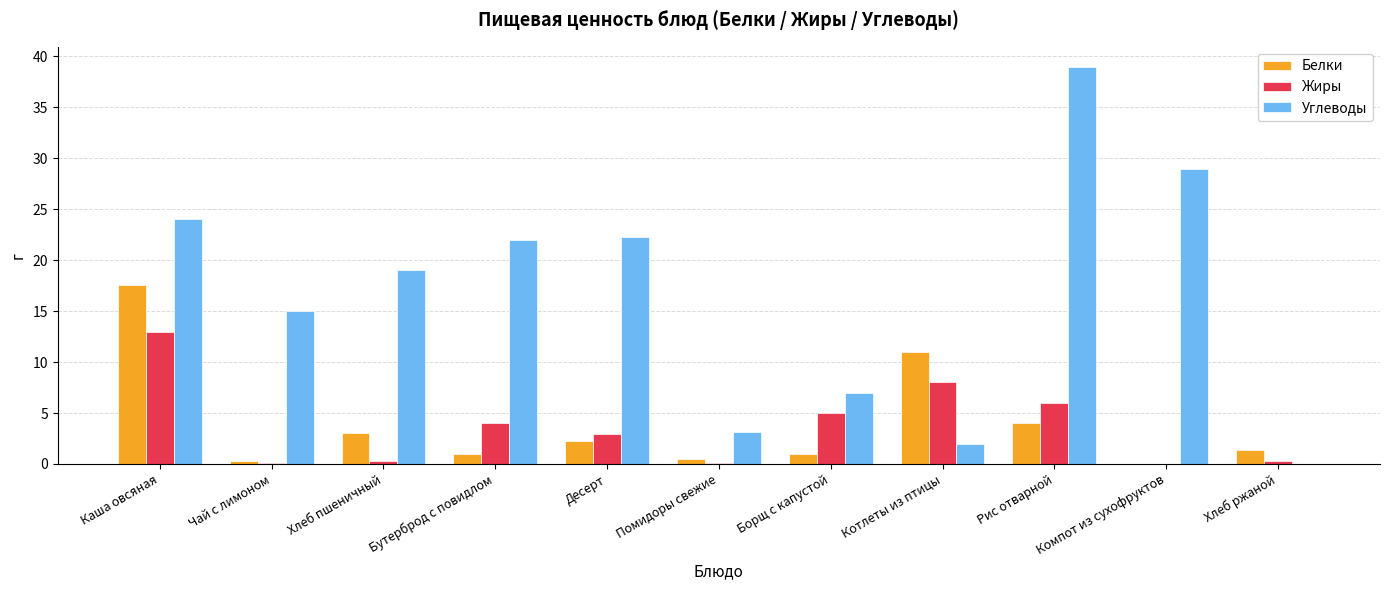

What is the sum of all Белки values?

42.0